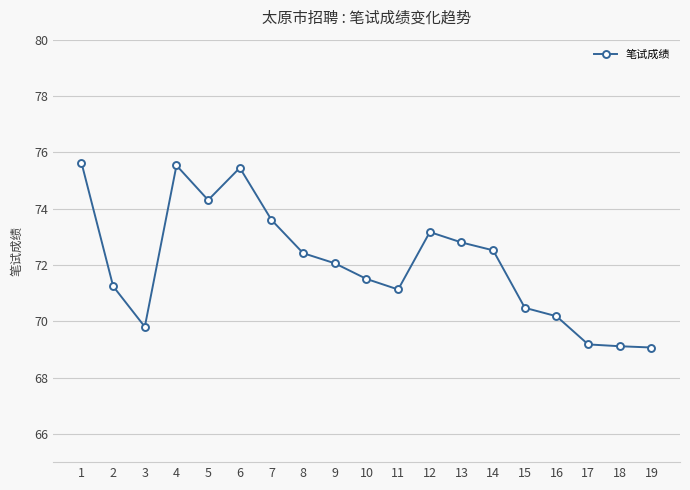

Is it true that the value at 11 is 71.1?

True